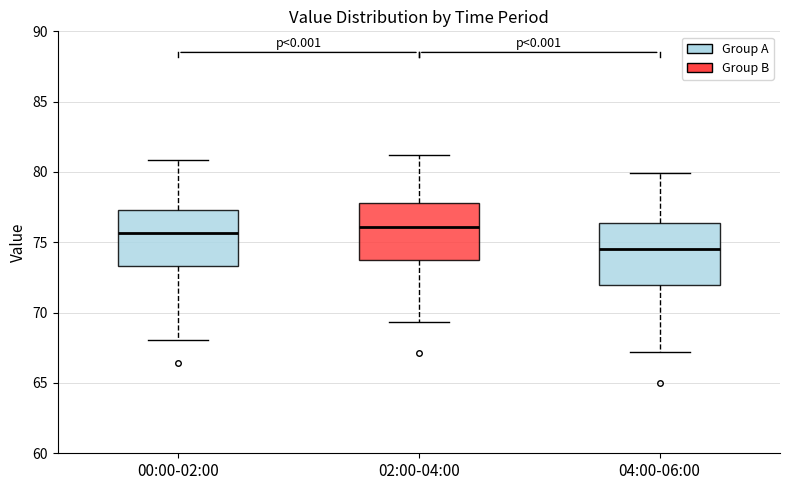

Which box's median line is the lowest?

04:00-06:00